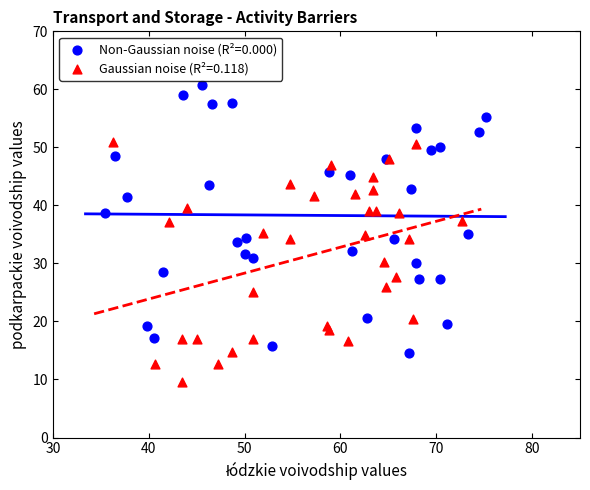

Which series contains the highest Y value?

Non-Gaussian noise (R²=0.000)